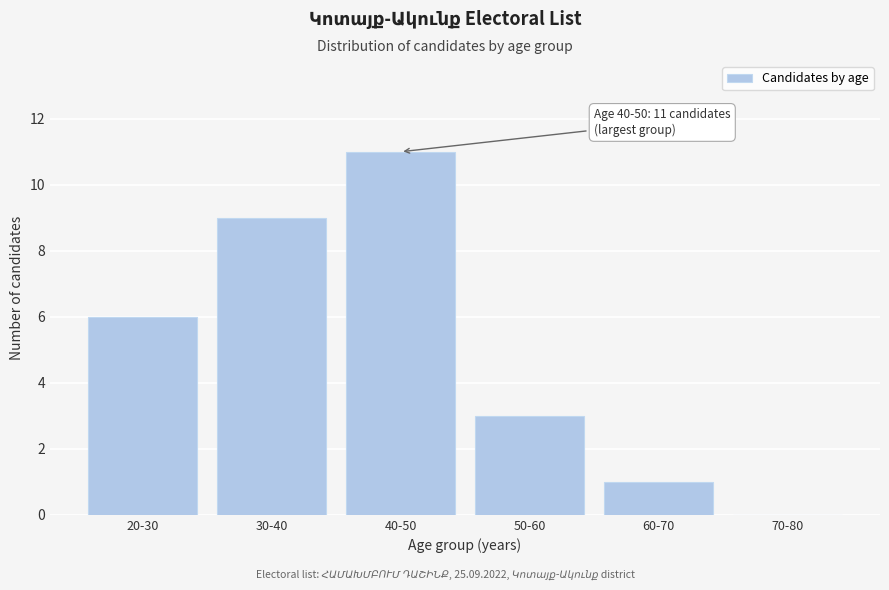

Reading right to left, extract all data points from this chart.

70-80=0	60-70=1	50-60=3	40-50=11	30-40=9	20-30=6